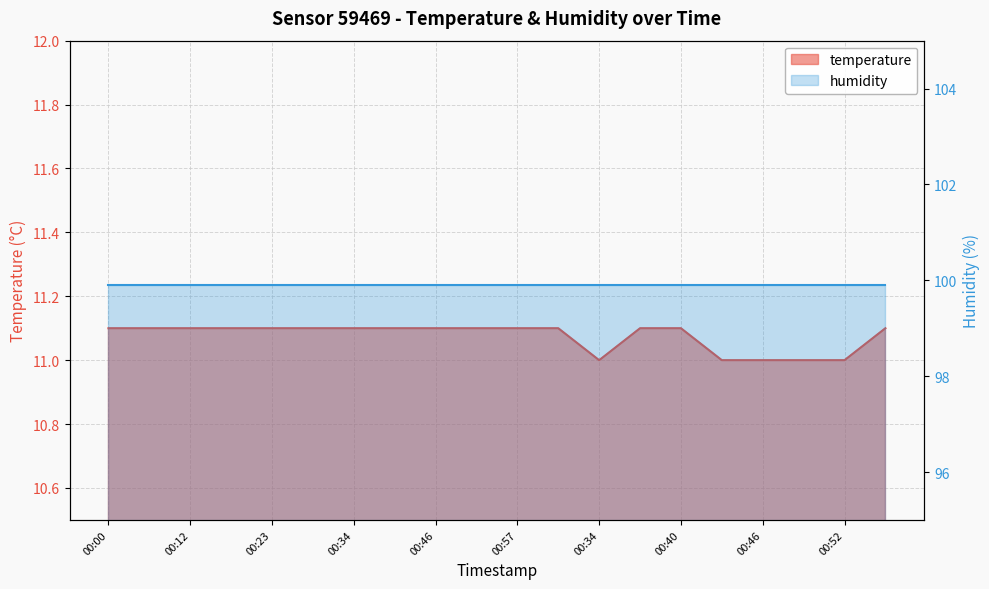

What is the average value?

11.1